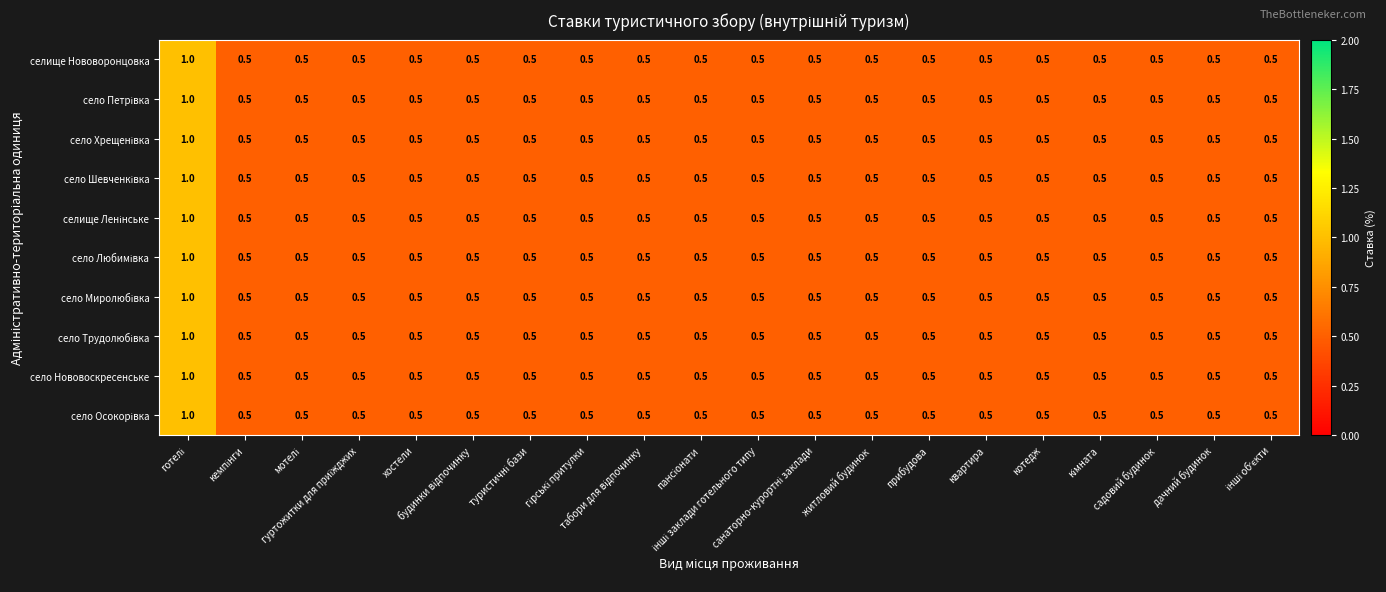

At how many categories does at least one series exceed 0?

20